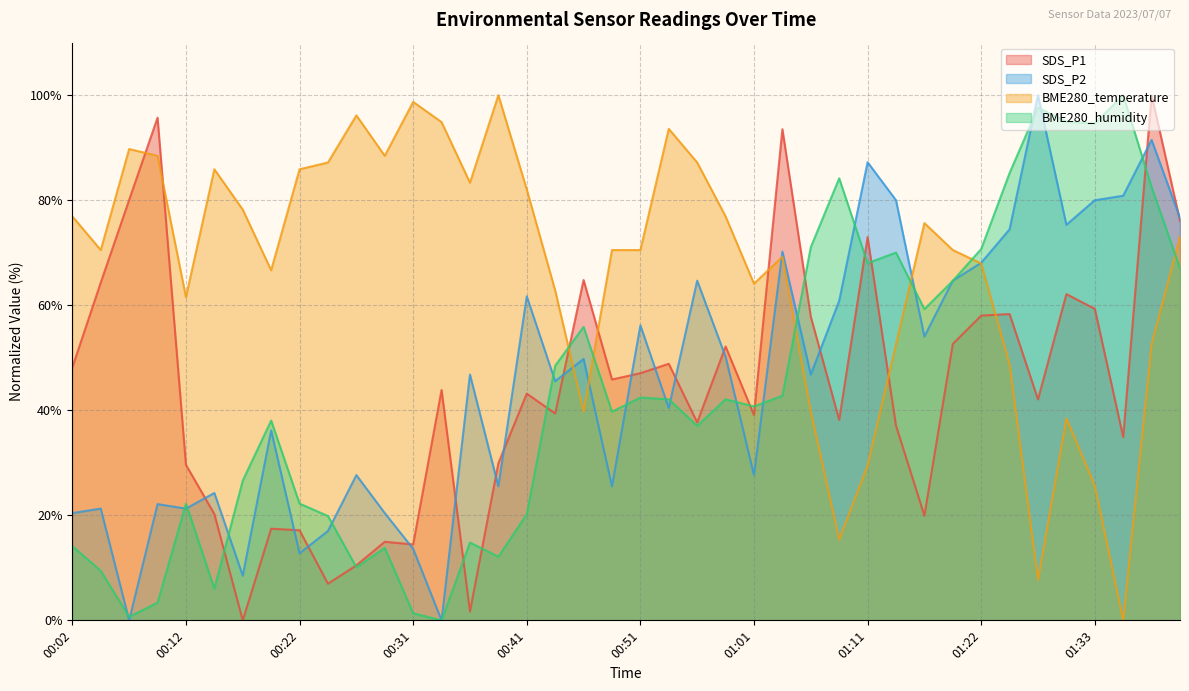

Reading left to right, transcribe all the data shown in this chart.

SDS_P1: 48.2	64.3	80.1	95.7	29.6	20.2	0.0	17.4	17.1	7.0	10.5	15.0	14.5	43.9	1.7	29.9	43.2	39.4	64.8	45.9	47.1	48.9	37.7	52.1	39.1	93.5	57.8	38.2	73.0	37.1	19.9	52.6	58.0	58.3	42.1	62.1	59.3	34.9	100.0	76.1
SDS_P2: 20.4	21.3	0.0	22.1	21.3	24.3	8.5	36.2	12.8	17.0	27.7	20.4	13.6	0.0	46.8	25.5	61.7	45.5	49.8	25.5	56.2	40.4	64.7	50.2	27.7	70.2	46.8	60.9	87.2	80.0	54.0	64.7	68.1	74.5	100.0	75.3	80.0	80.9	91.5	76.6
BME280_temperature: 76.9	70.5	89.7	88.5	61.5	85.9	78.2	66.7	85.9	87.2	96.2	88.5	98.7	94.9	83.3	100.0	82.1	62.8	39.7	70.5	70.5	93.6	87.2	76.9	64.1	69.2	39.7	15.4	29.5	52.6	75.6	70.5	67.9	48.7	7.7	38.5	25.6	0.0	52.6	73.1
BME280_humidity: 14.1	9.4	0.7	3.4	22.2	6.1	26.6	38.0	22.2	19.9	10.1	13.8	1.3	0.0	14.8	12.1	20.2	48.5	55.9	39.7	42.4	42.1	37.0	42.1	40.7	42.8	71.0	84.2	68.0	70.0	59.3	64.6	70.7	85.2	97.6	94.9	94.6	100.0	82.5	67.0